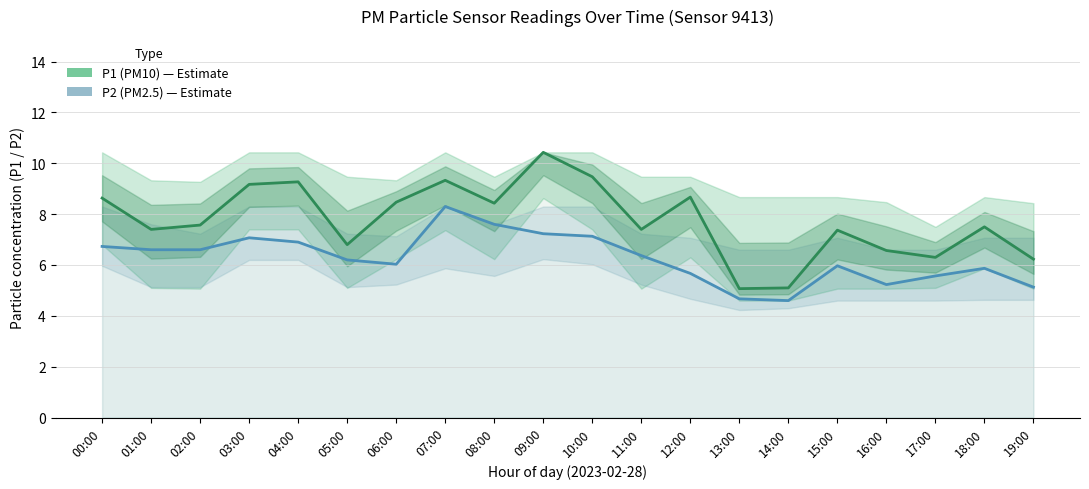

The value of P2 (PM2.5) at 01:00 is 6.6. True or false?

True